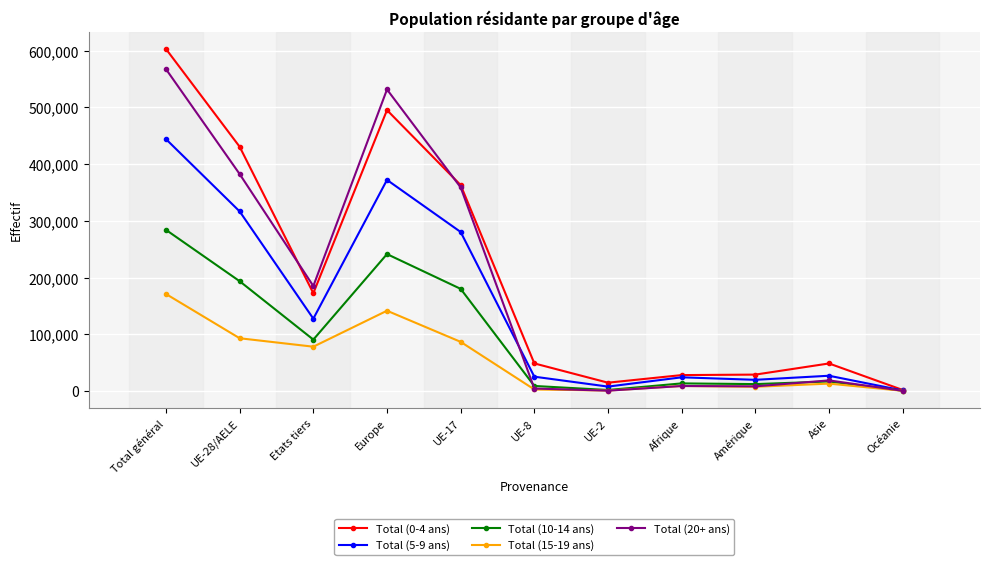

Where is the first local minimum for Total (20+ ans)?

Etats tiers